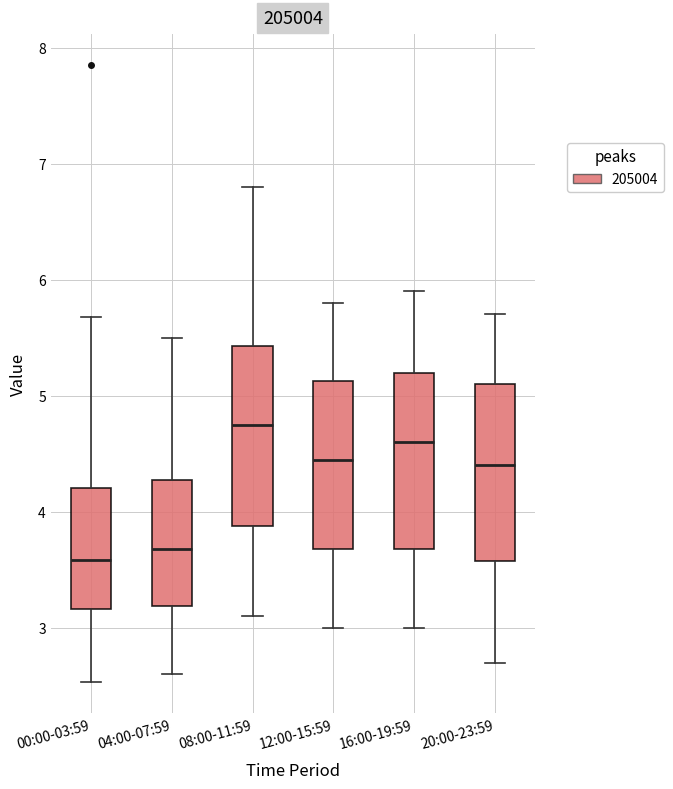

Reading left to right, transcribe this box plot: for each box, give where its median line is, the range the box spans, and where its two whiskers end, as read against the y-axis. The values are not printed on the chart, so give them approximately, as read against the axis.

00:00-03:59: median 3.6, box 3.2 to 4.2, whiskers 2.5 to 5.7
04:00-07:59: median 3.7, box 3.2 to 4.3, whiskers 2.6 to 5.5
08:00-11:59: median 4.8, box 3.9 to 5.4, whiskers 3.1 to 6.8
12:00-15:59: median 4.5, box 3.7 to 5.1, whiskers 3.0 to 5.8
16:00-19:59: median 4.6, box 3.7 to 5.2, whiskers 3.0 to 5.9
20:00-23:59: median 4.4, box 3.6 to 5.1, whiskers 2.7 to 5.7